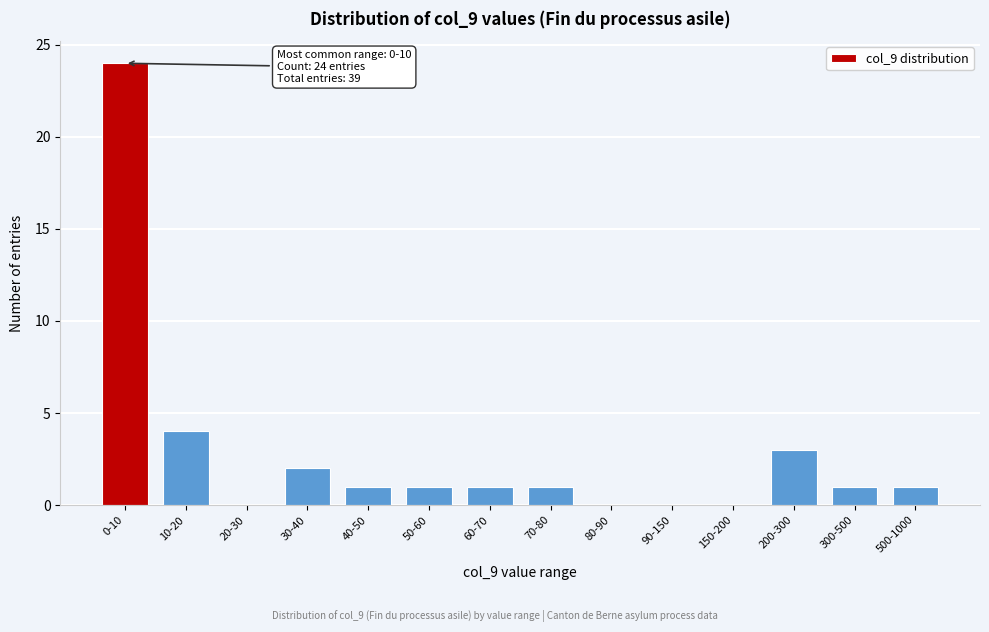

Reading left to right, extract all data points from this chart.

0-10=24	10-20=4	20-30=0	30-40=2	40-50=1	50-60=1	60-70=1	70-80=1	80-90=0	90-150=0	150-200=0	200-300=3	300-500=1	500-1000=1